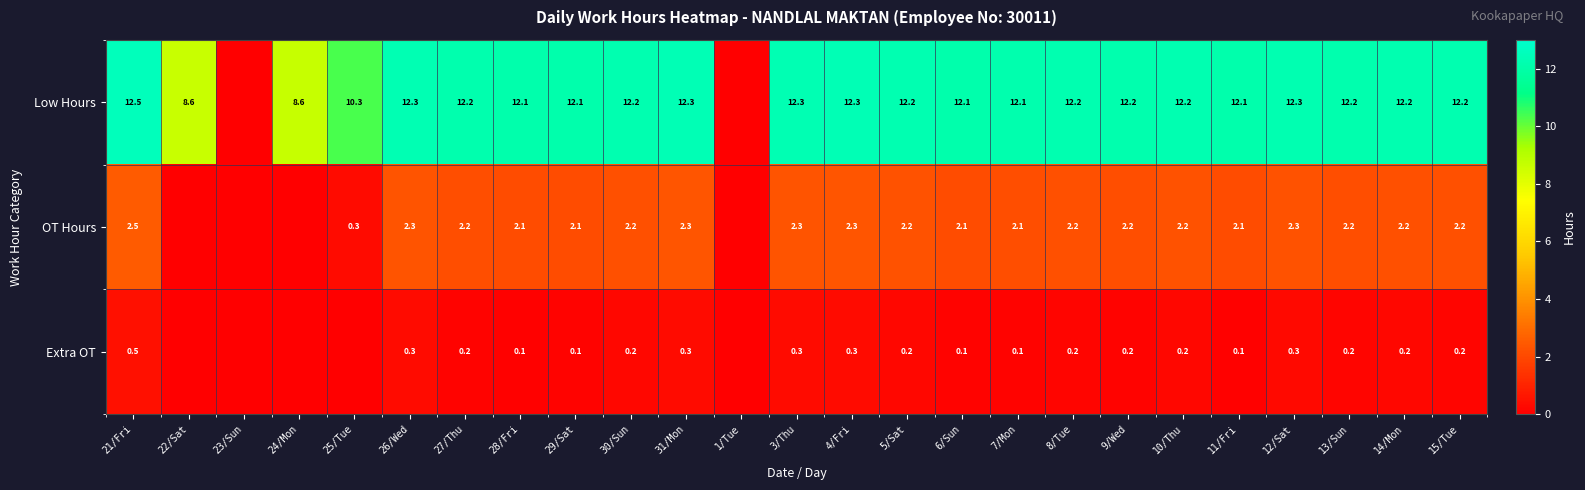

At 15/Tue, list the series in order from smallest to largest.

Extra OT, OT Hours, Low Hours